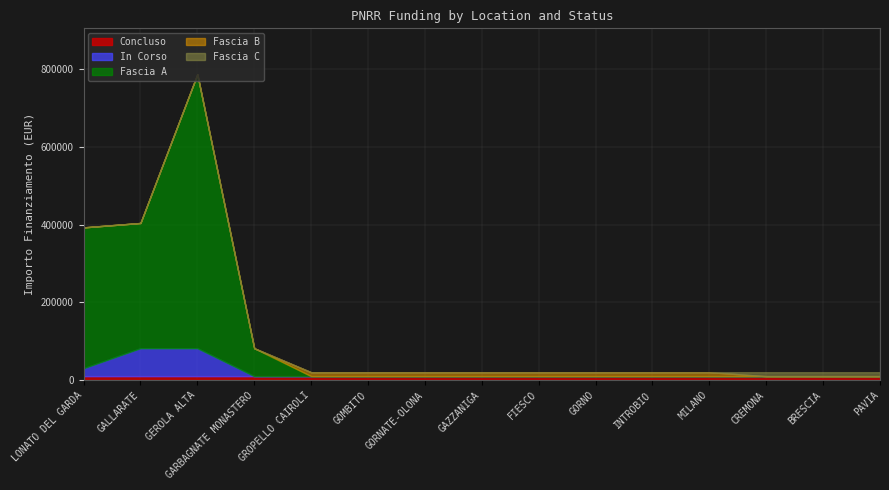

What is the difference between the highest and lowest values at FIESCO?

10172.0